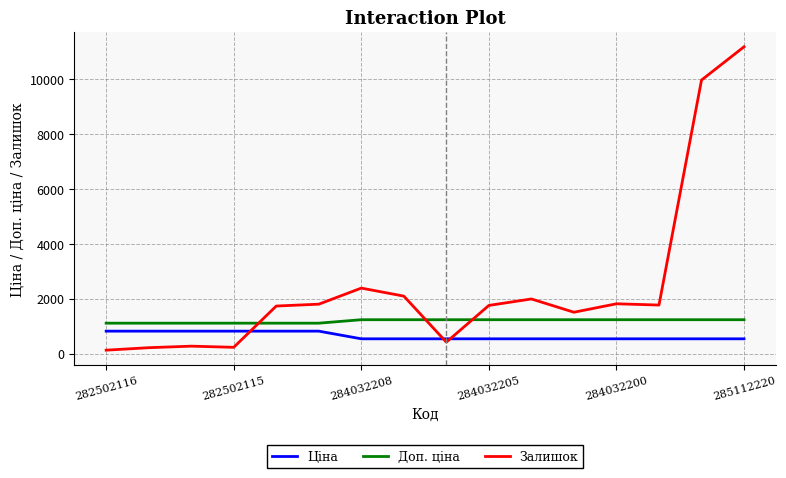

How many times do Ціна and Залишок cross each other?

3